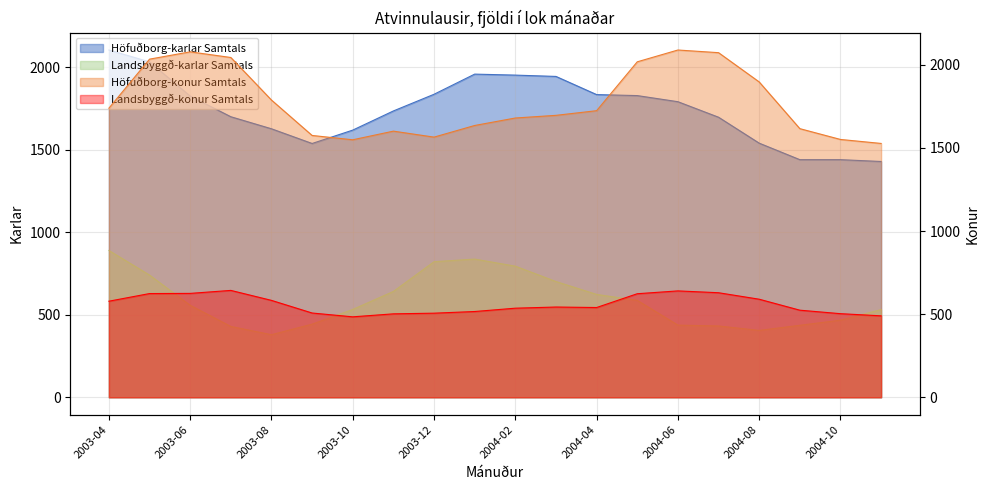

In Höfuðborg-konur Samtals, how many points are higher than both neighbors (excluding endpoints)?

3